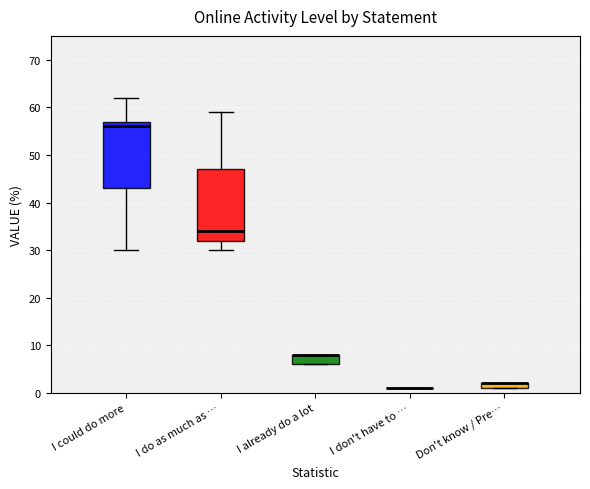

Comparing the boxes themselves (not the whiskers), which one is the tallest?

I do as much as …